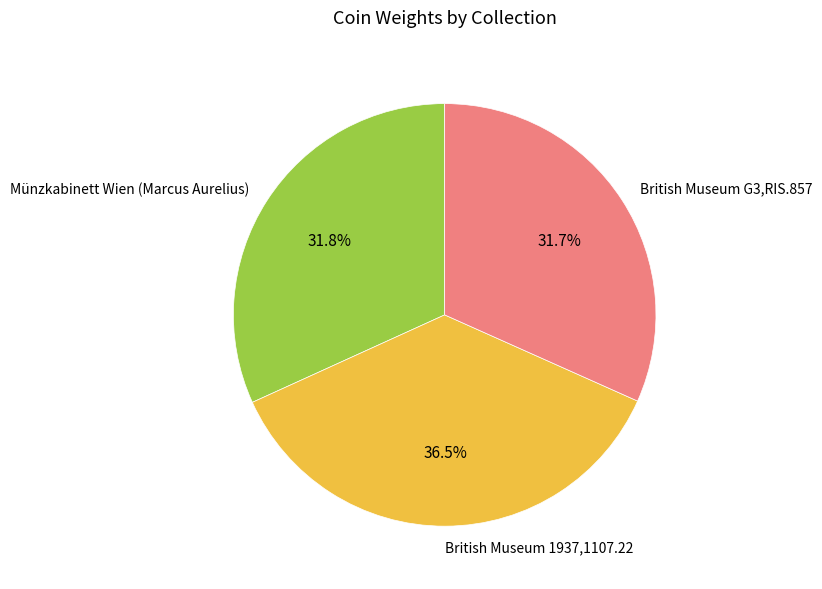

Is the sum of British Museum 1937,1107.22 and Münzkabinett Wien (Marcus Aurelius) greater than half?

Yes